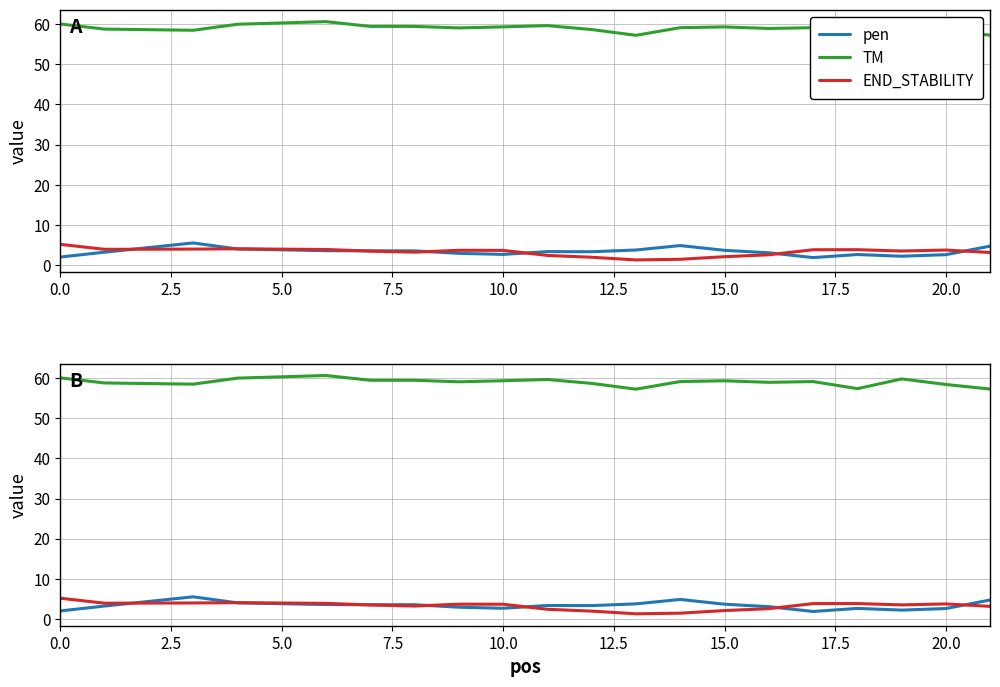

The value of TM at 10 is 84.2. True or false?

False